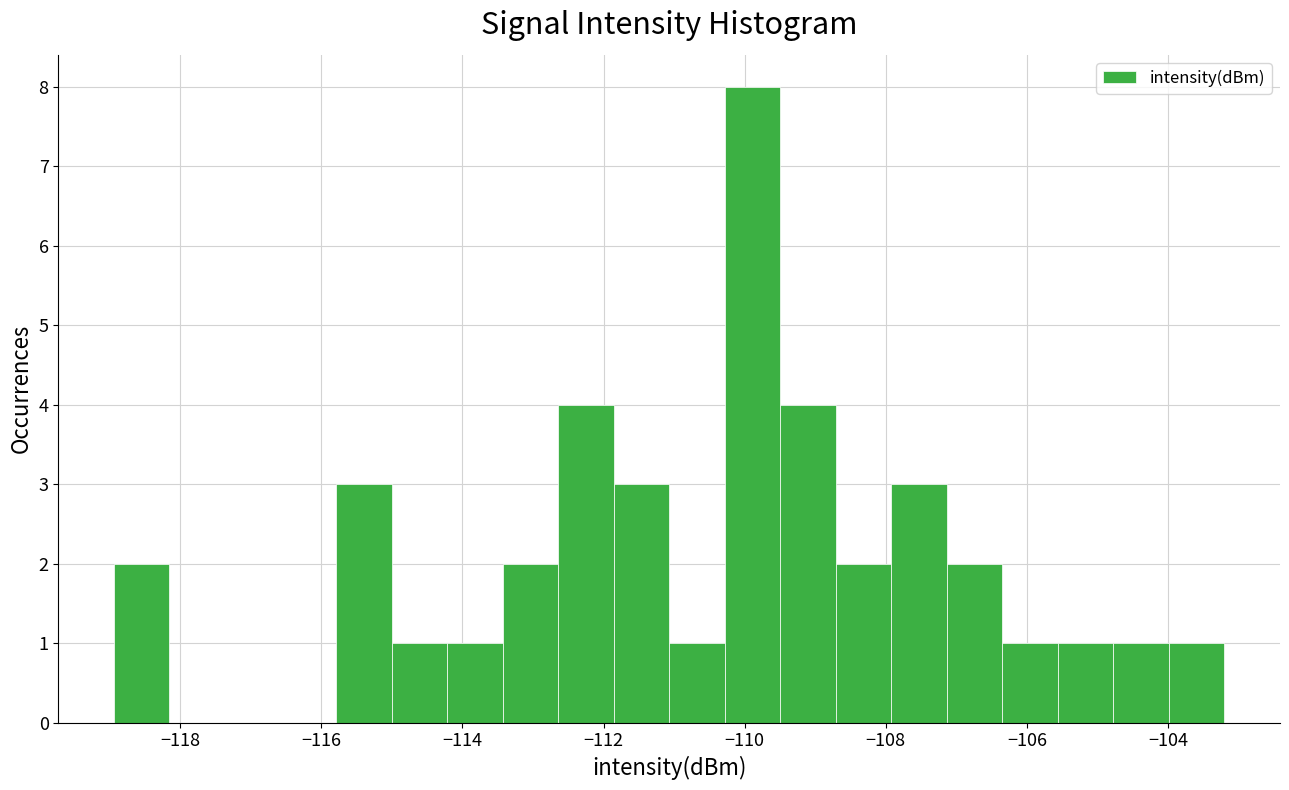

Read against the x-axis, roughly where is the centre of the tallest bar?

-109.8